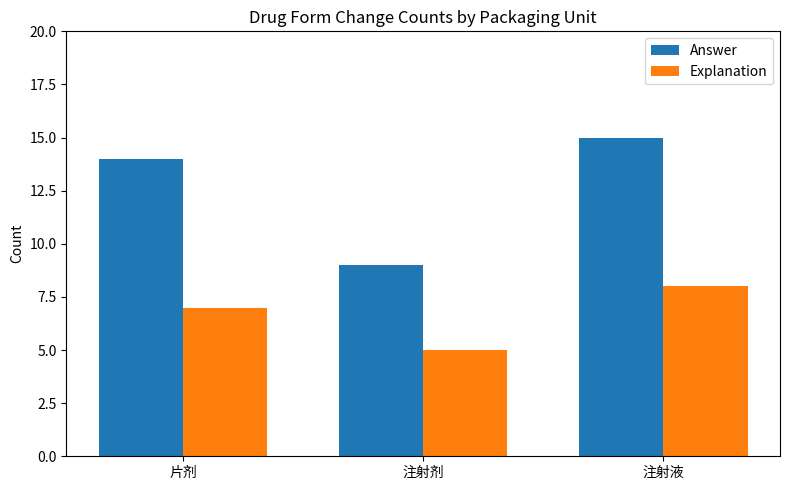

At which label is Answer closest to 12?

片剂